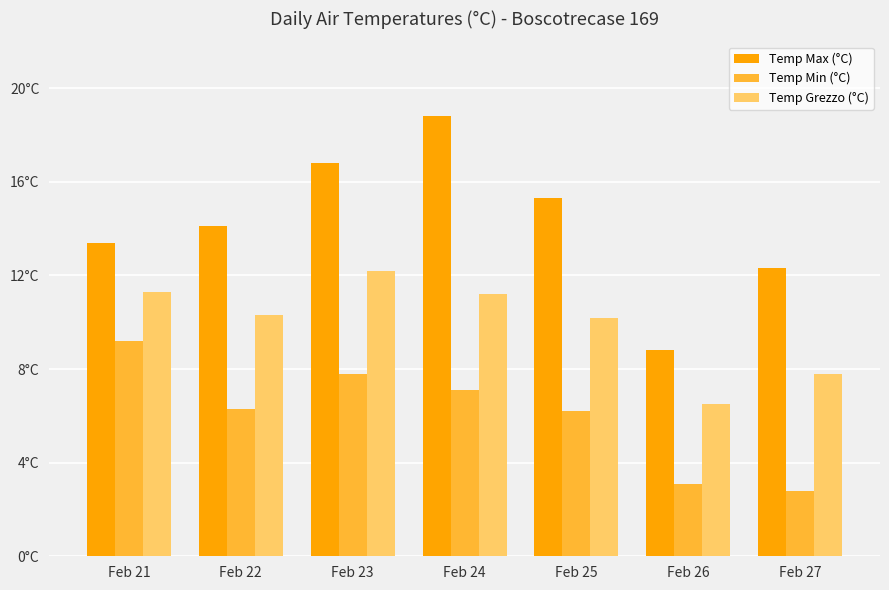

What is the difference between the maximum and minimum values in the Temp Max (°C) series?

10.0